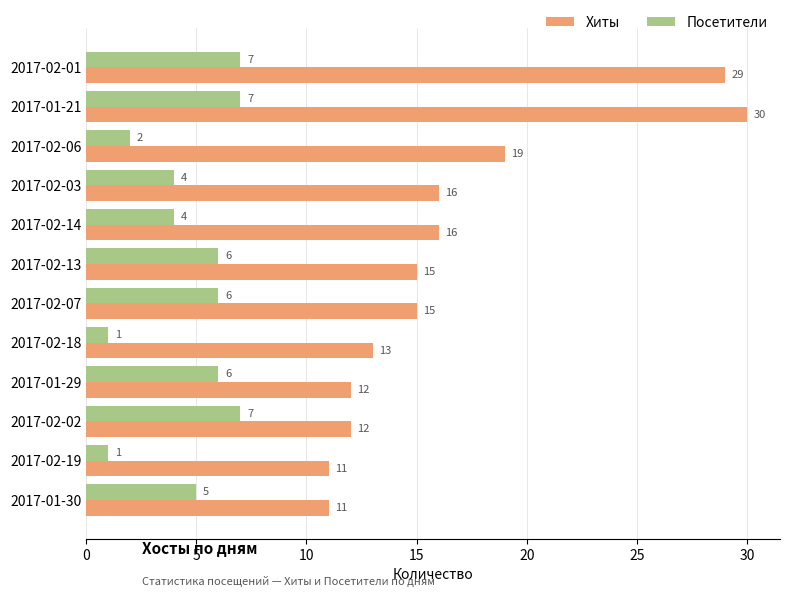

What is the total value across all series at 2017-02-03?

20